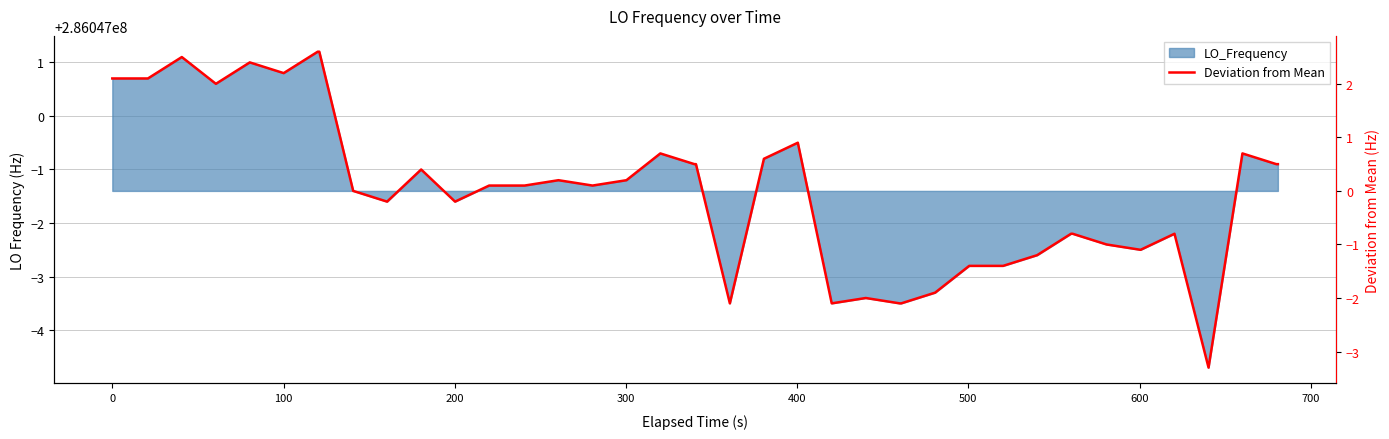

What is the greatest value displayed?

2.6